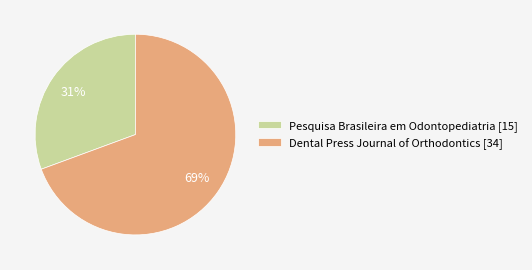

Count the number of slices in the pie.

2